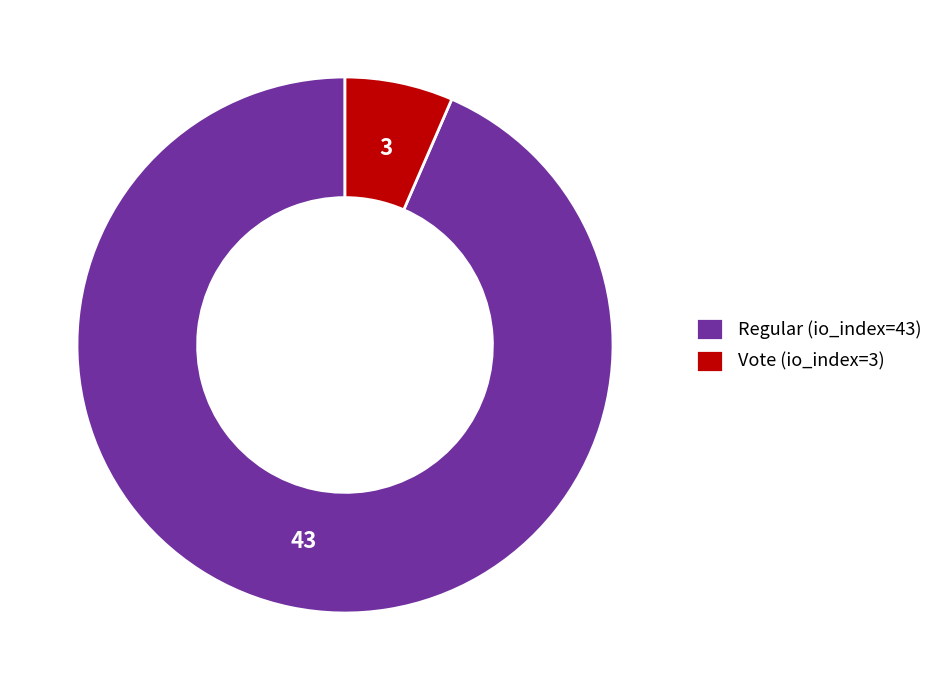

Combined, do Regular (io_index=43) and Vote (io_index=3) account for over 50%?

Yes